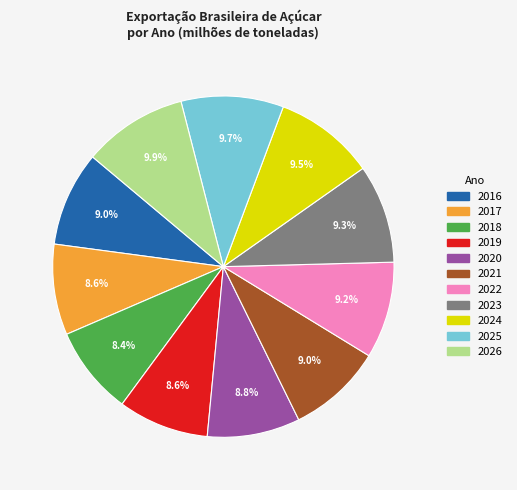

The 2026 slice represents 22% of the pie. True or false?

False